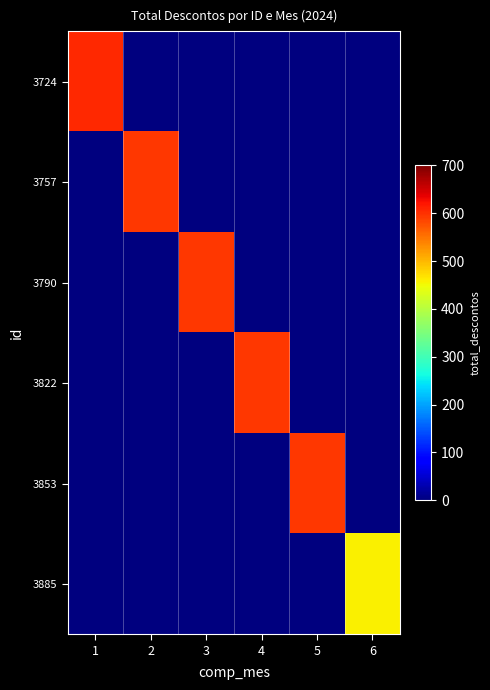

List the series in order of their peak value, lowest first.

3885, 3757, 3790, 3822, 3853, 3724